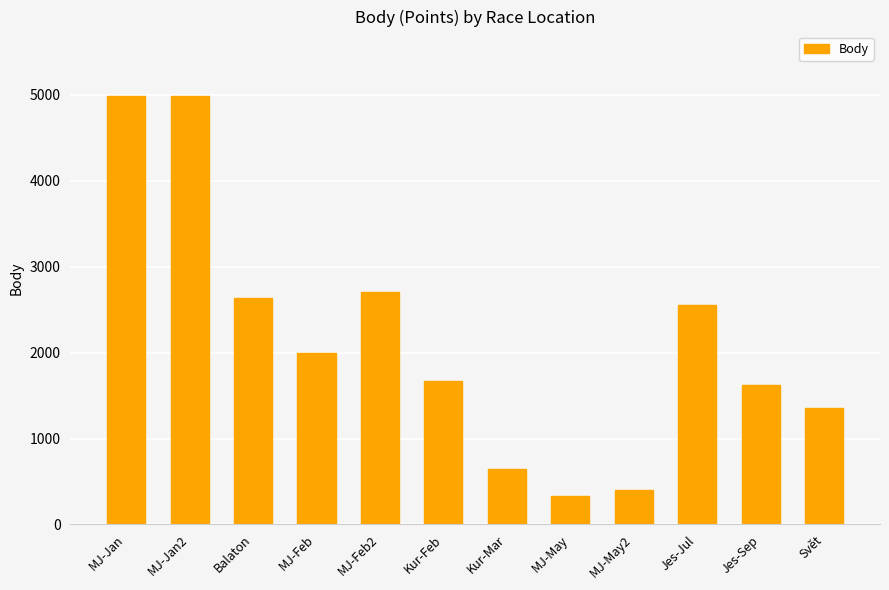

What is the difference between the second highest and second lowest values?

4584